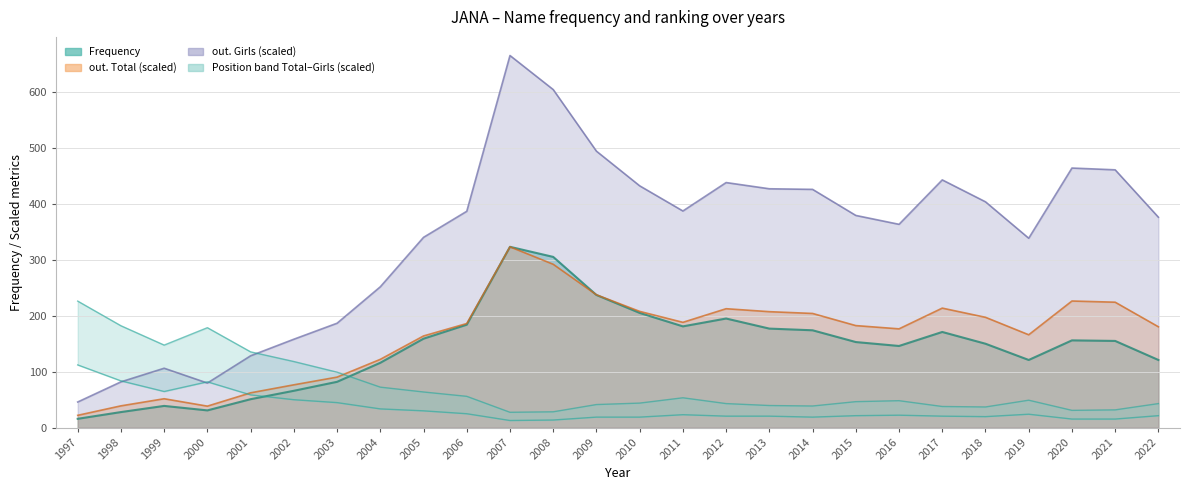

Is it true that out. Girls equals 251.6 at 2004?

True